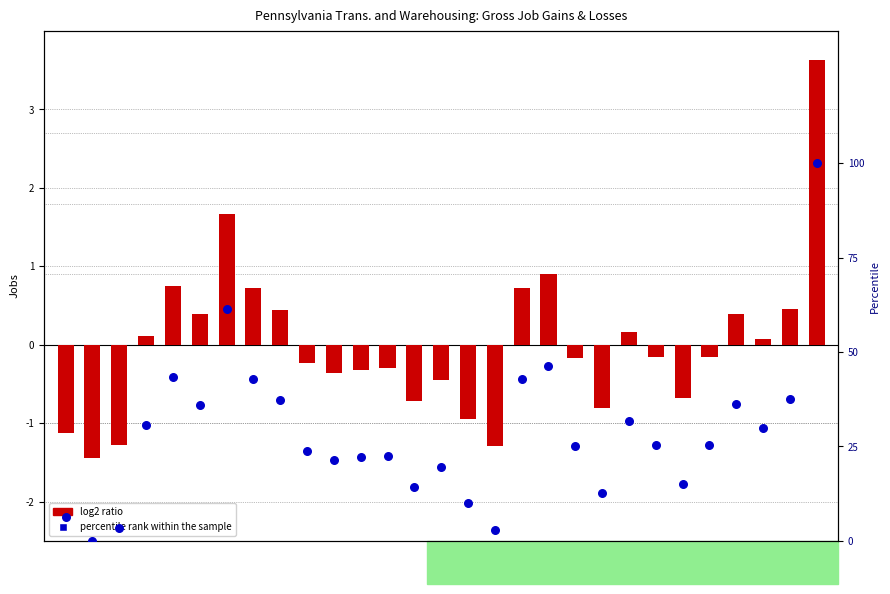

Which series contains the highest Y value?

percentile rank within the sample